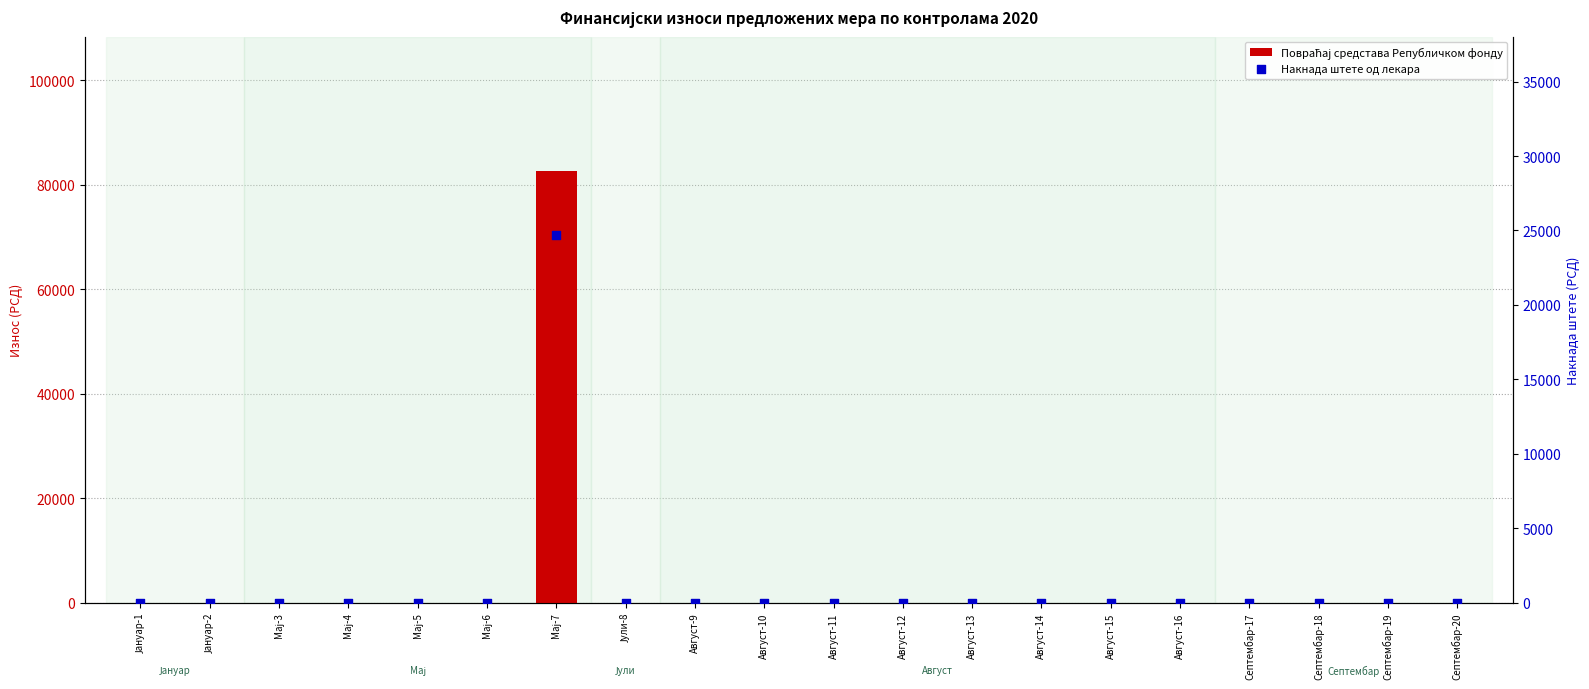

What are all the series names shown in the legend?

Повраћај средстава Републичком фонду, Накнада штете од лекара